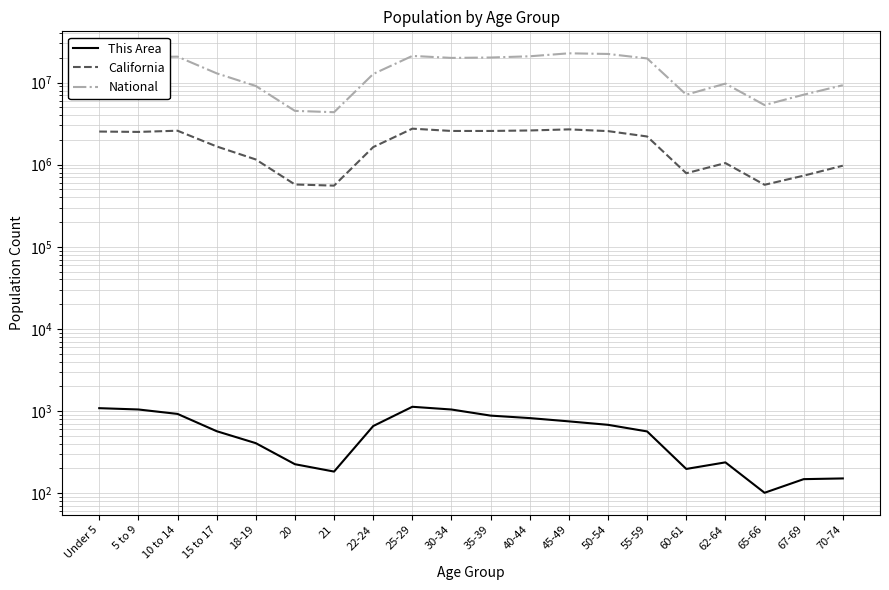

Which series has the largest range (max minus min)?

National